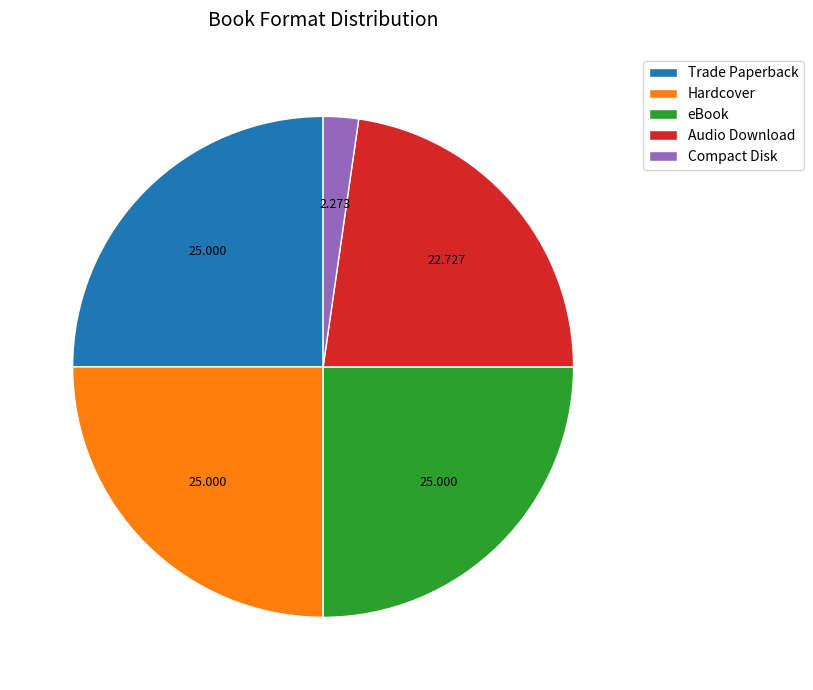

What is the ratio of the value at Compact Disk to the value at Audio Download?

0.1